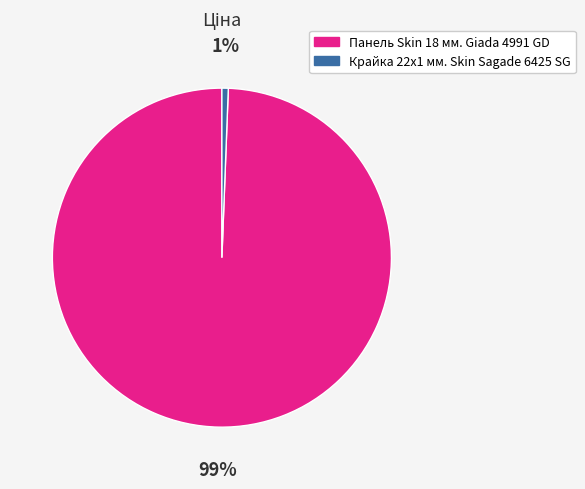

Count the number of slices in the pie.

2